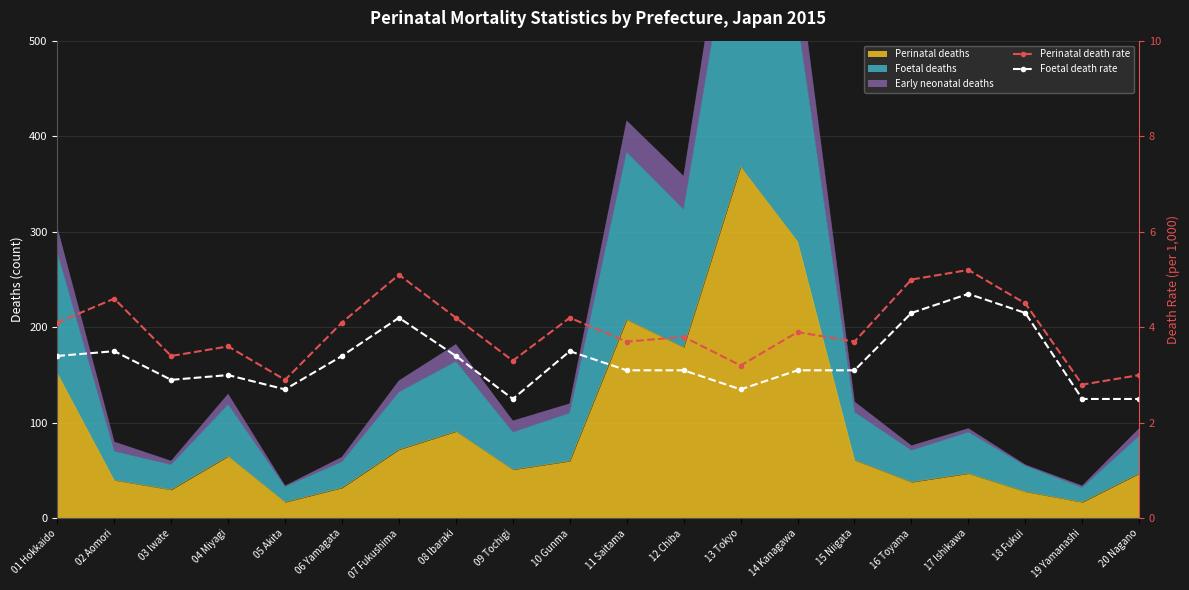

The value of Foetal death rate at 11 Saitama is 5.0. True or false?

False